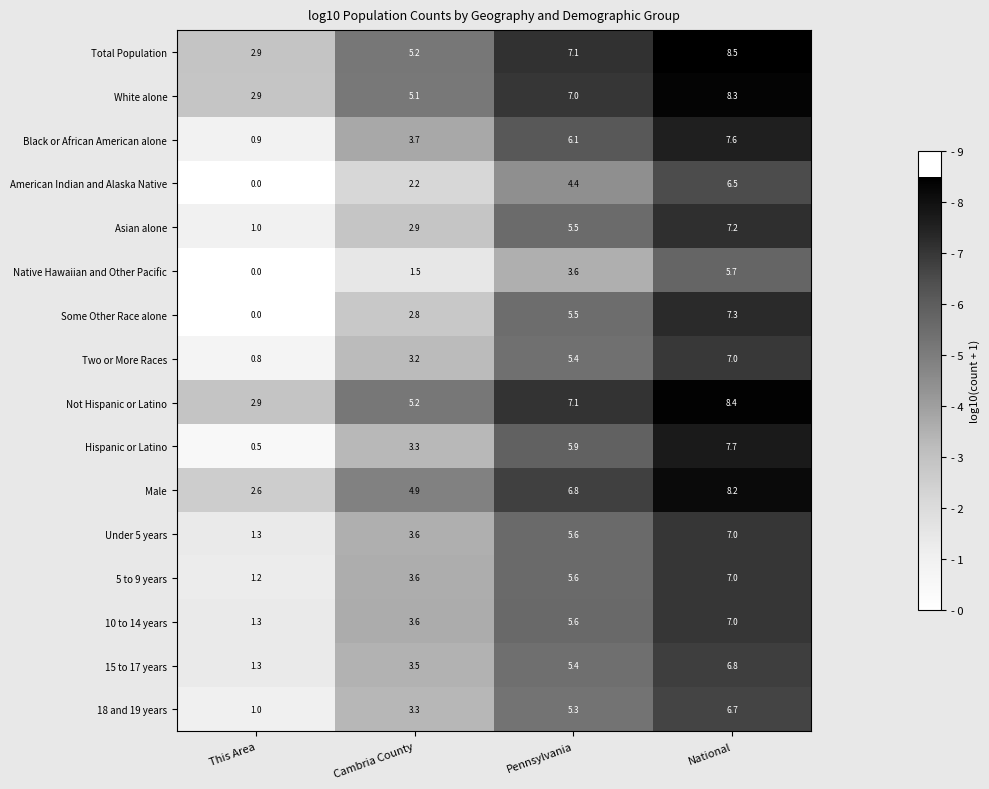

How many categories are shown in the chart?

4